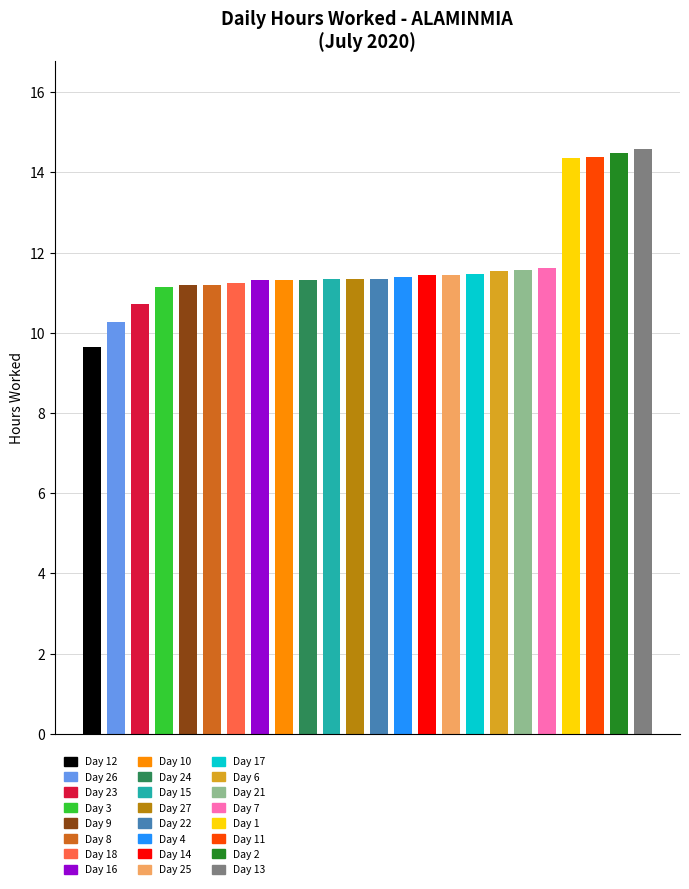

How many data points are less than 11?

3